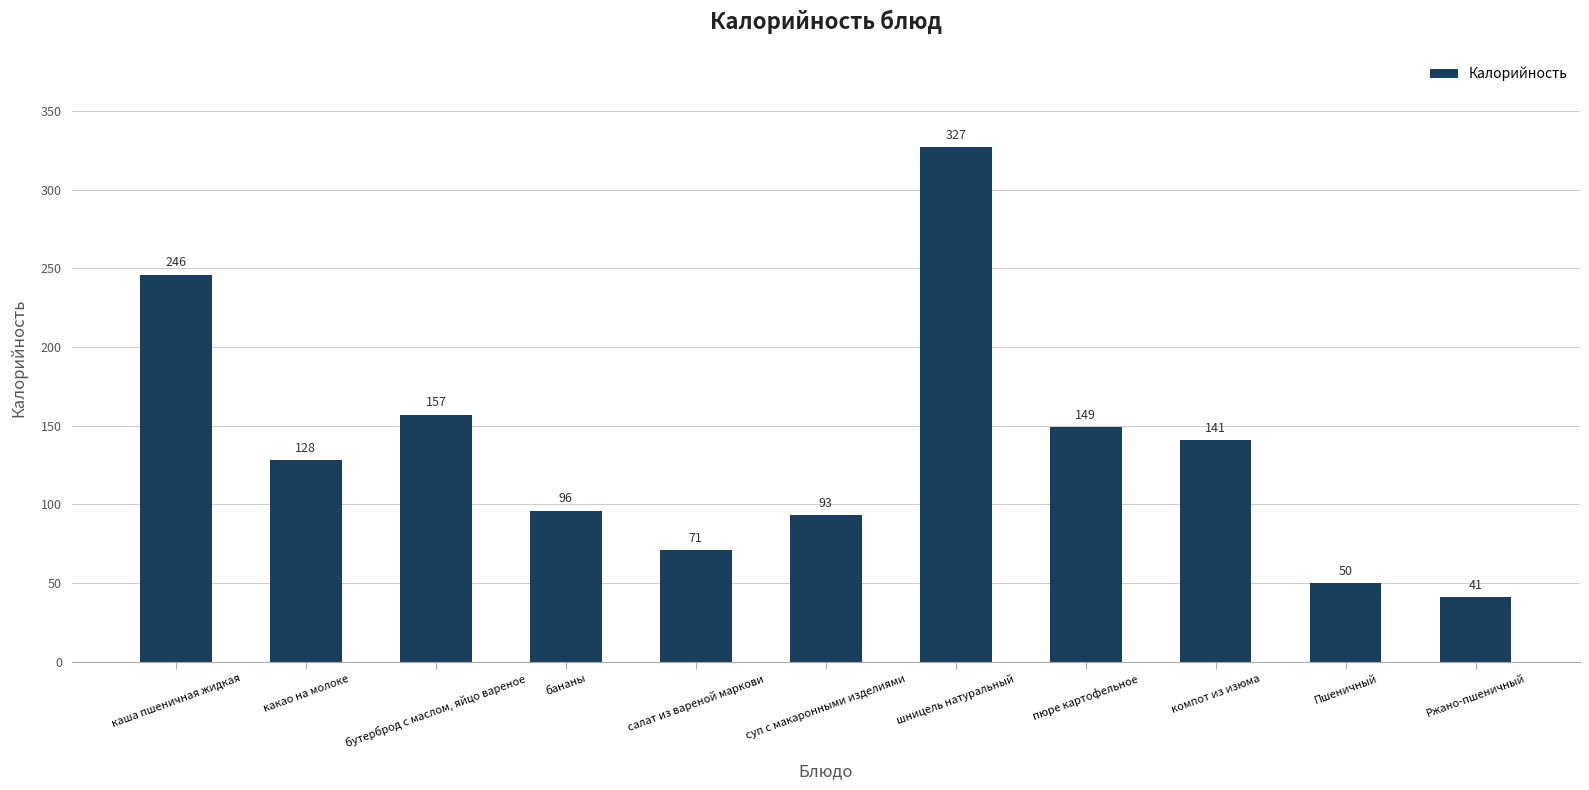

True or false: the data shows 327 at шницель натуральный.

True